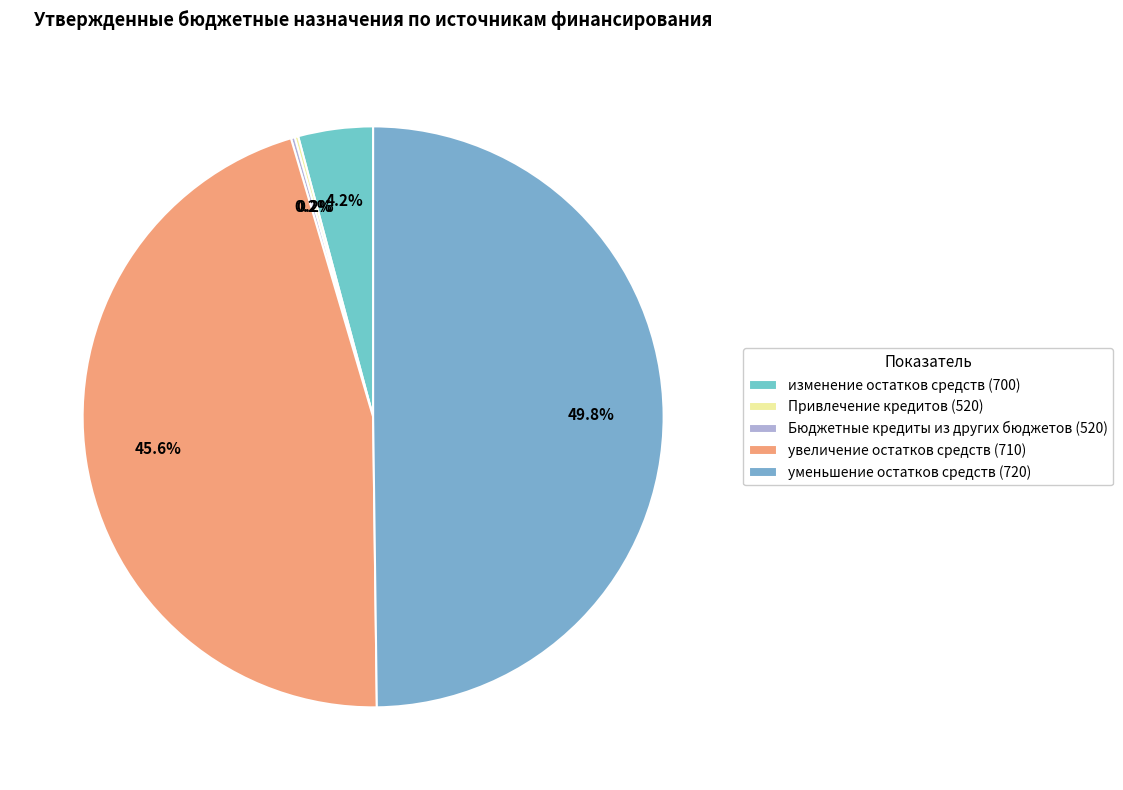

To the nearest percent, what is the combined percentage of уменьшение остатков средств (720) and Бюджетные кредиты из других бюджетов (520)?

50%